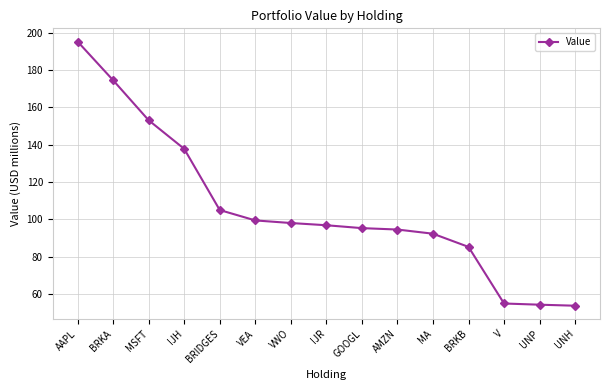

Where does the data first go above 96?

AAPL